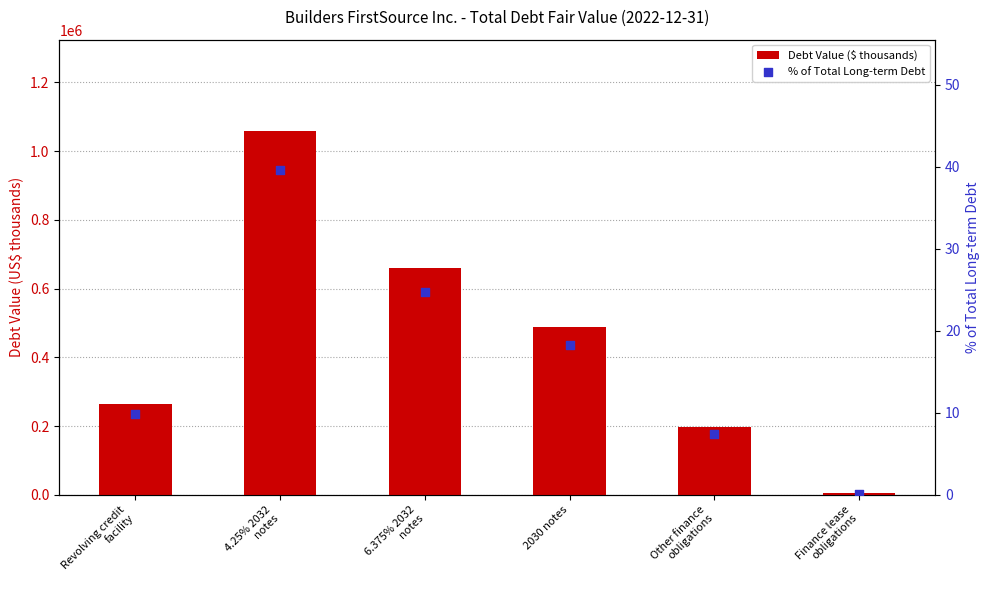

What is the total value across all series at Finance lease
obligations?

4105.2